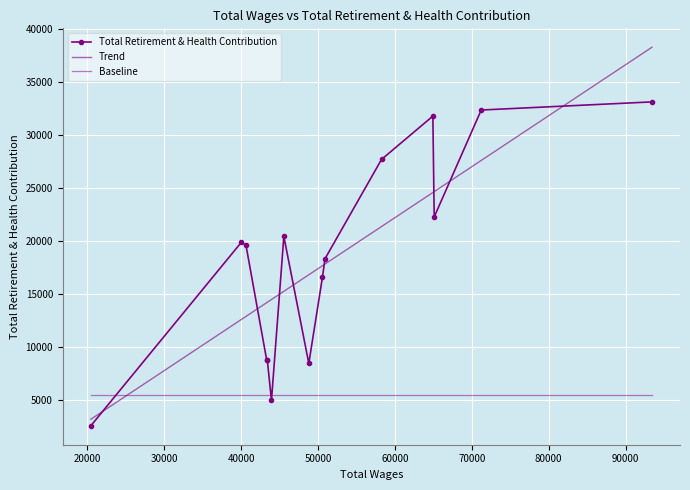

Which category has the highest value across all series?

93427.0